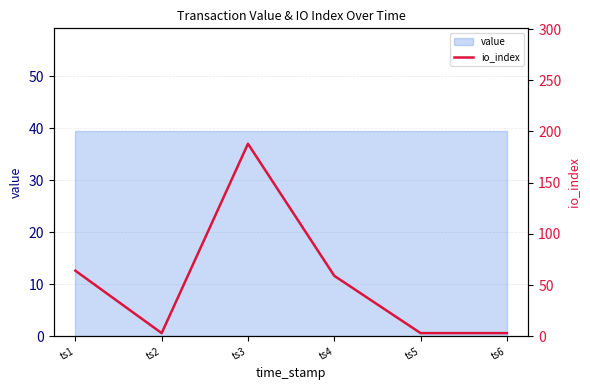

List the labels in order of value, largest first.

ts3, ts1, ts4, ts2, ts5, ts6